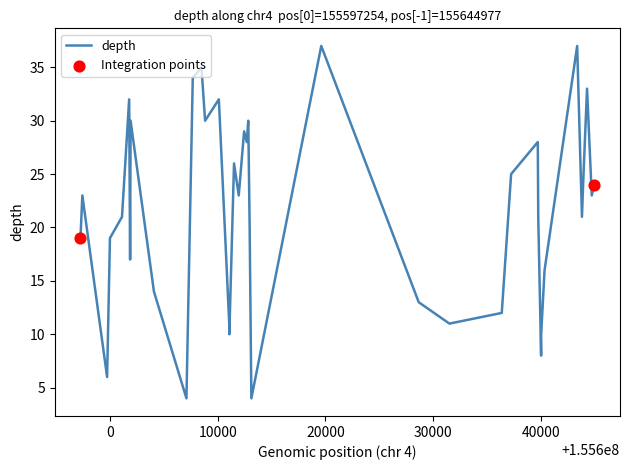

What is the difference between the maximum and minimum values?

33